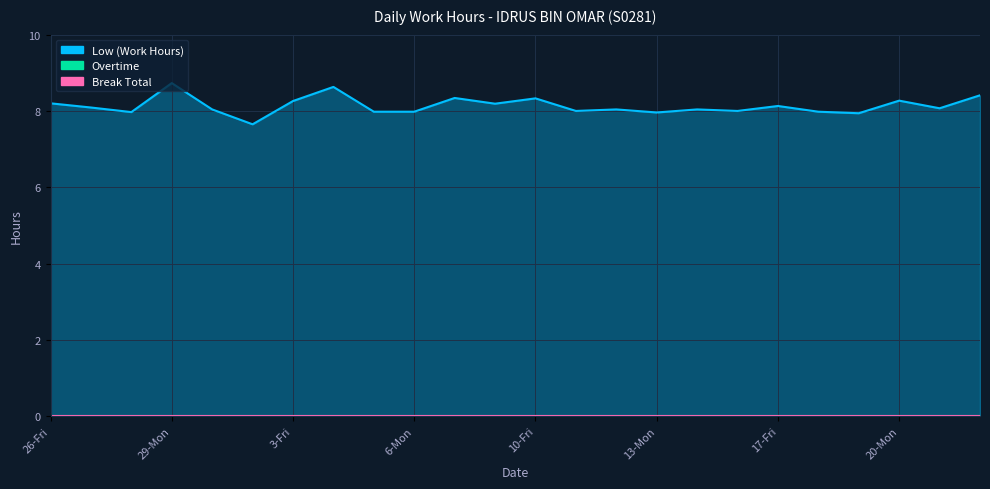

Reading left to right, what are all the values shown in this chart?

Low (Work Hours): 8.2	8.1	8.0	8.7	8.0	7.7	8.3	8.6	8.0	8.0	8.3	8.2	8.3	8.0	8.0	8.0	8.0	8.0	8.1	8.0	7.9	8.3	8.1	8.4
Overtime: 0.0	0.0	0.0	0.0	0.0	0.0	0.0	0.0	0.0	0.0	0.0	0.0	0.0	0.0	0.0	0.0	0.0	0.0	0.0	0.0	0.0	0.0	0.0	0.0
Break Total: 0.0	0.0	0.0	0.0	0.0	0.0	0.0	0.0	0.0	0.0	0.0	0.0	0.0	0.0	0.0	0.0	0.0	0.0	0.0	0.0	0.0	0.0	0.0	0.0